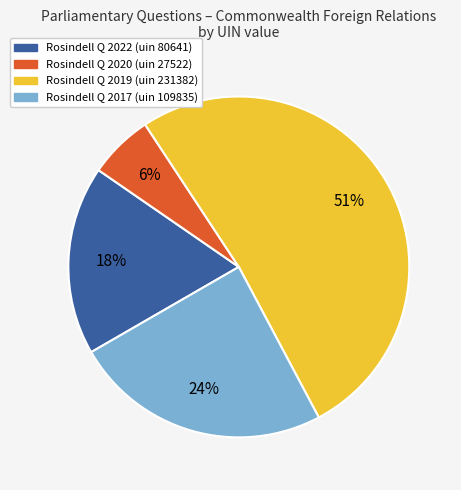

To the nearest percent, what percentage of the pie is Rosindell Q 2022 (uin 80641)?

18%